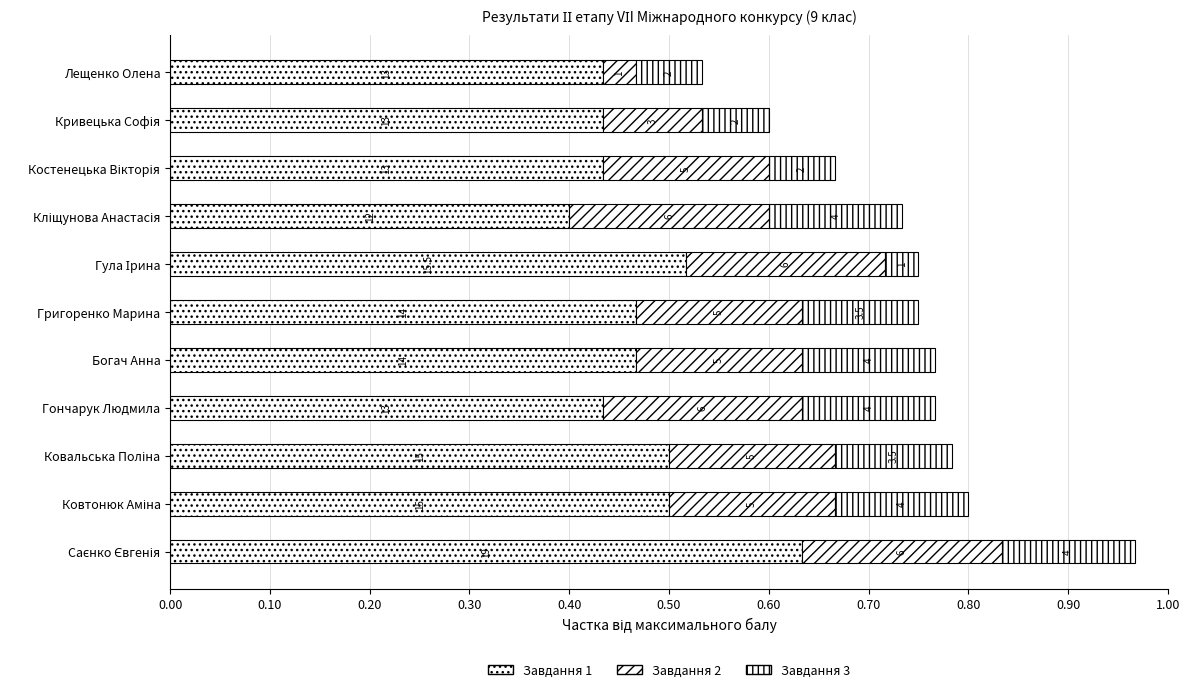

What are all the series names shown in the legend?

Завдання 1, Завдання 2, Завдання 3